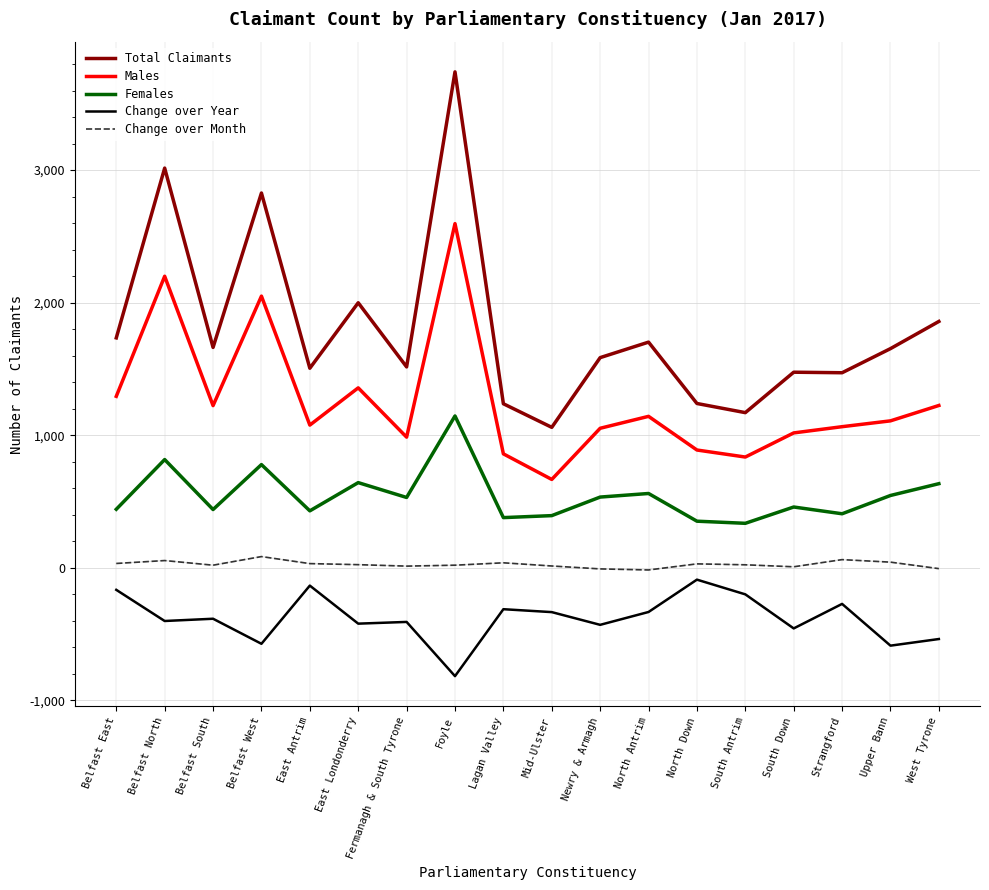

What is the difference between the maximum and minimum values in the Change over Month series?

101